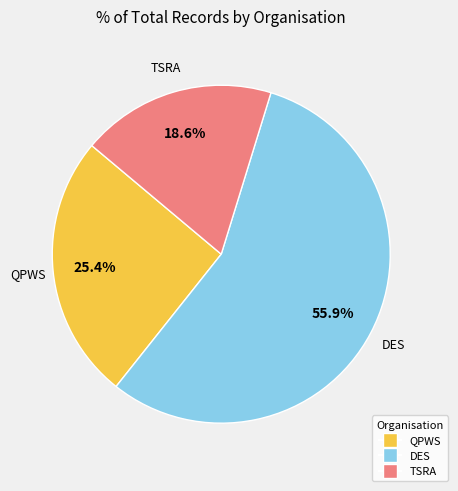

To the nearest percent, what is the average slice percentage?

33%